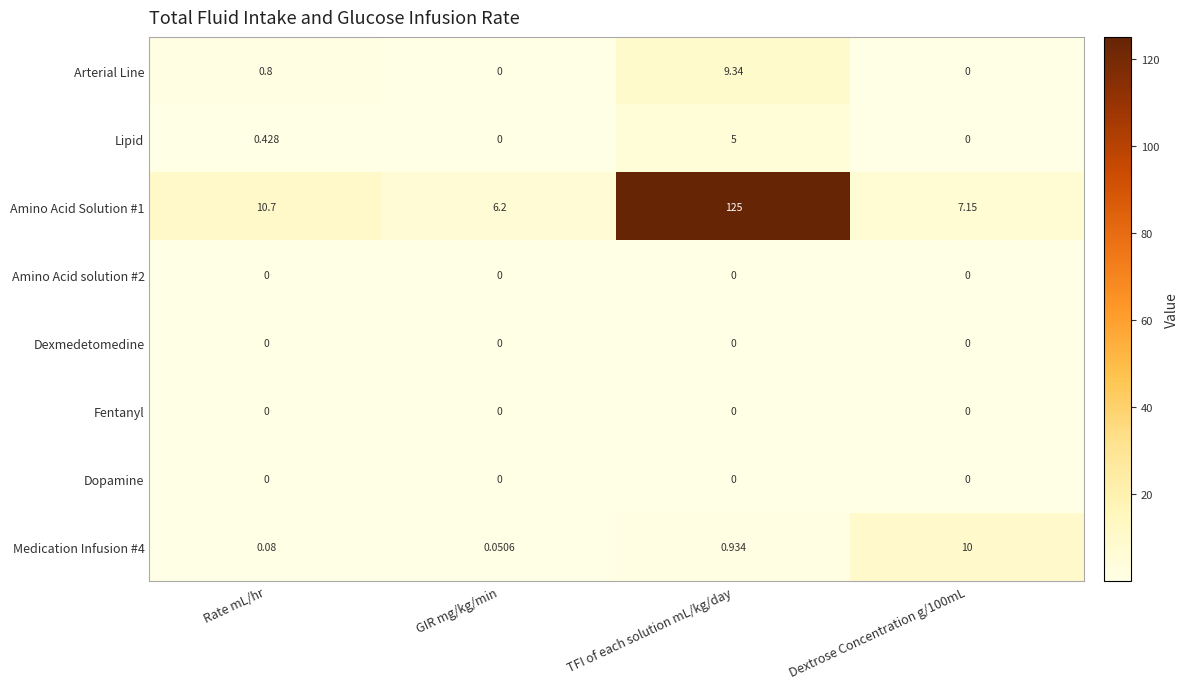

At which label is Arterial Line closest to 4?

Rate mL/hr